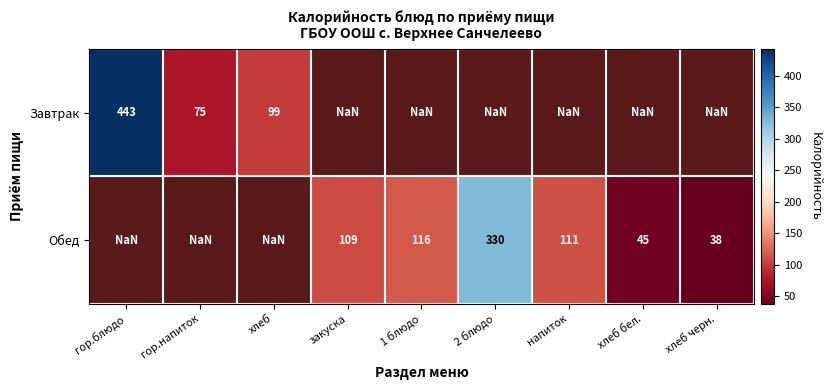

True or false: Завтрак has a value of 36.4 at хлеб.

False